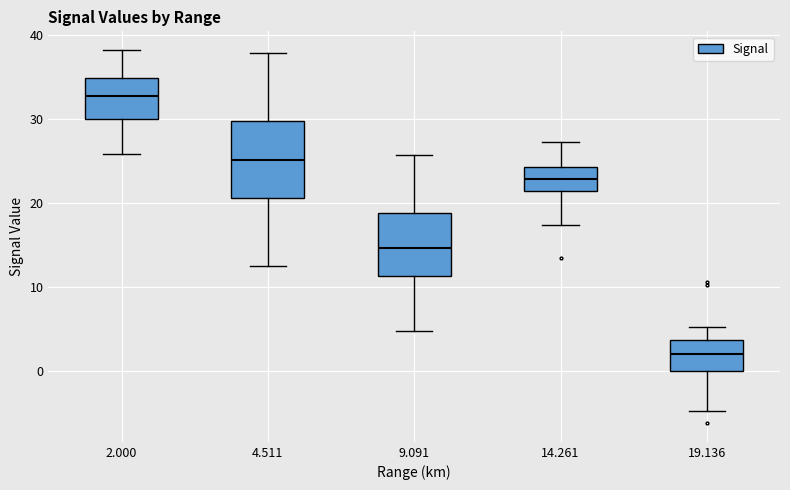

Where does the lower whisker of the box at x = 9.091 end on the y-axis? The values are not printed on the chart, so give them approximately, as read against the axis.

5